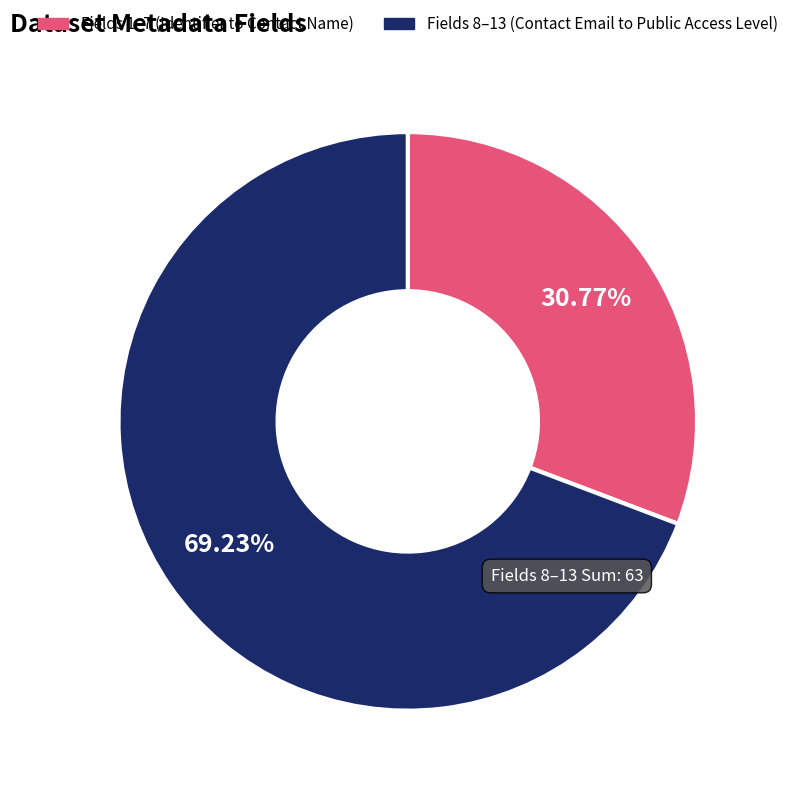

Is there a majority slice in this chart?

Yes